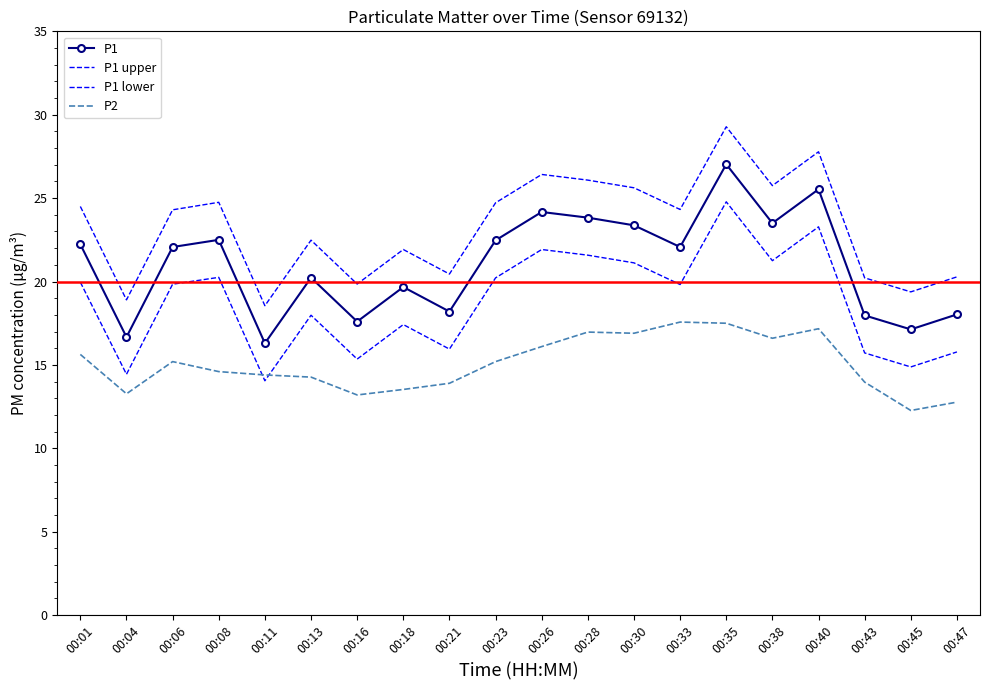

List the labels in order of P1 value, smallest first.

00:11, 00:04, 00:45, 00:16, 00:43, 00:47, 00:21, 00:18, 00:13, 00:06, 00:33, 00:01, 00:23, 00:08, 00:30, 00:38, 00:28, 00:26, 00:40, 00:35